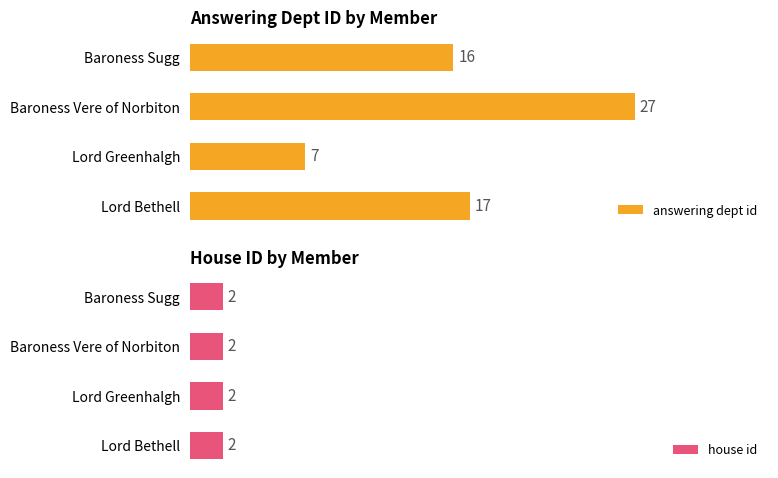

How many bars are there in total?

8